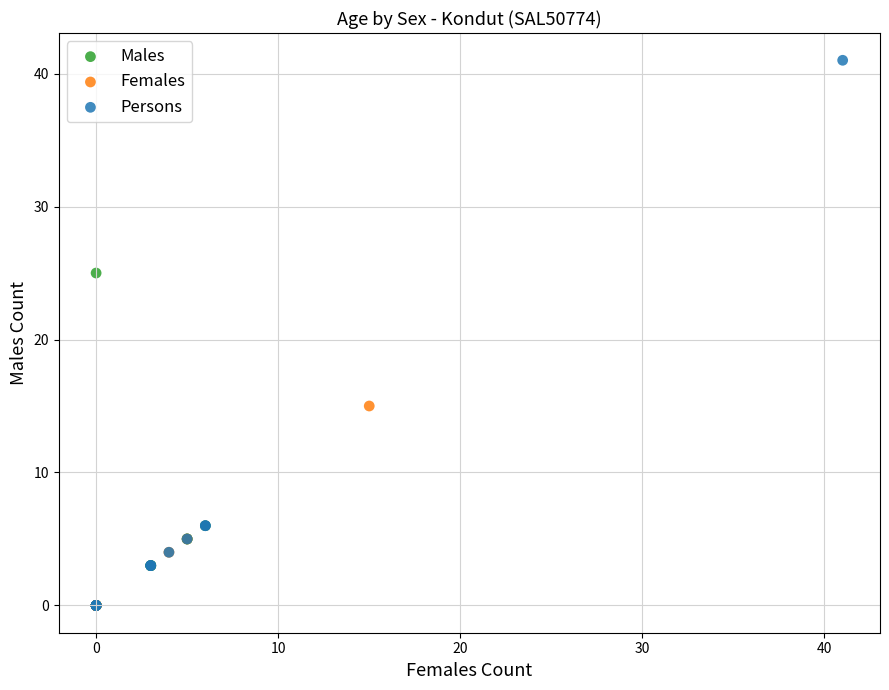

Which series has the largest Y range (max minus min)?

Persons